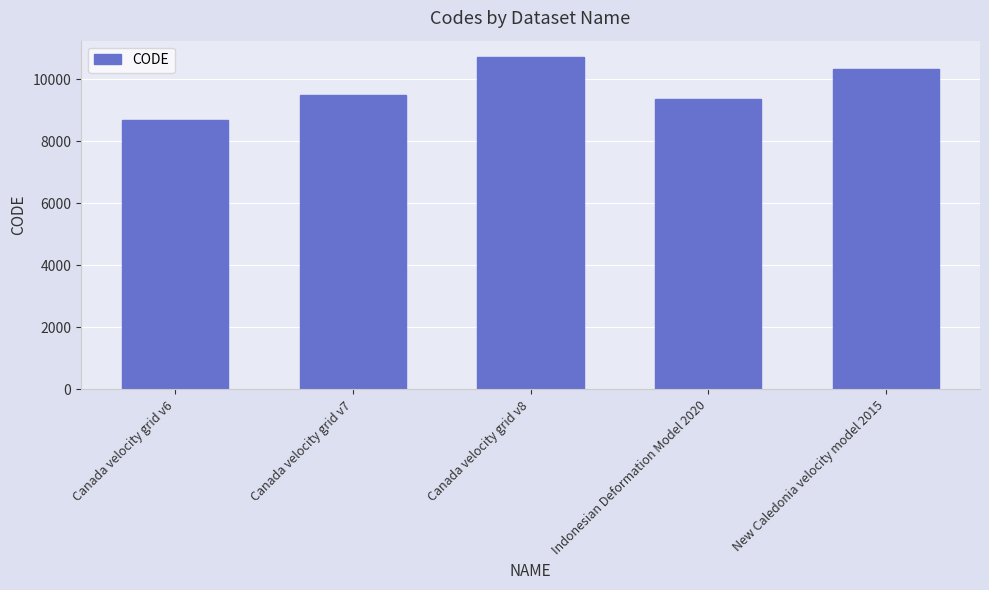

Which label corresponds to the smallest value in the chart?

Canada velocity grid v6